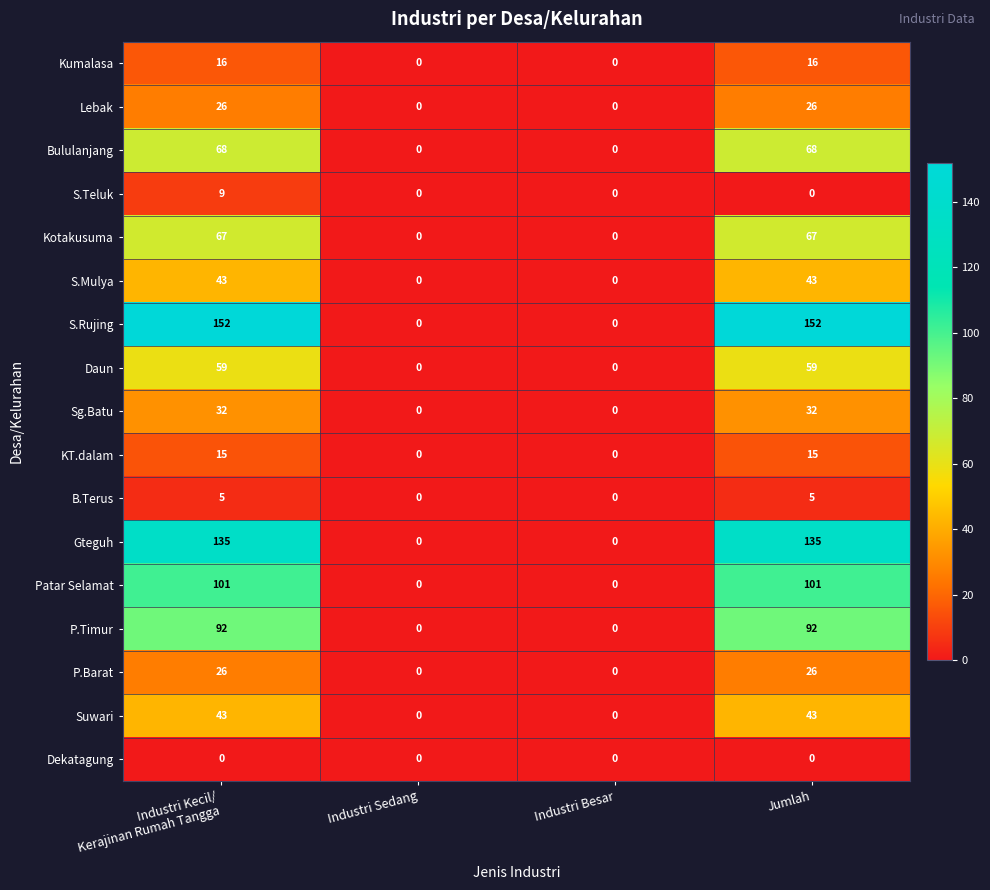

True or false: S.Teluk has a value of 3 at Industri Sedang.

False